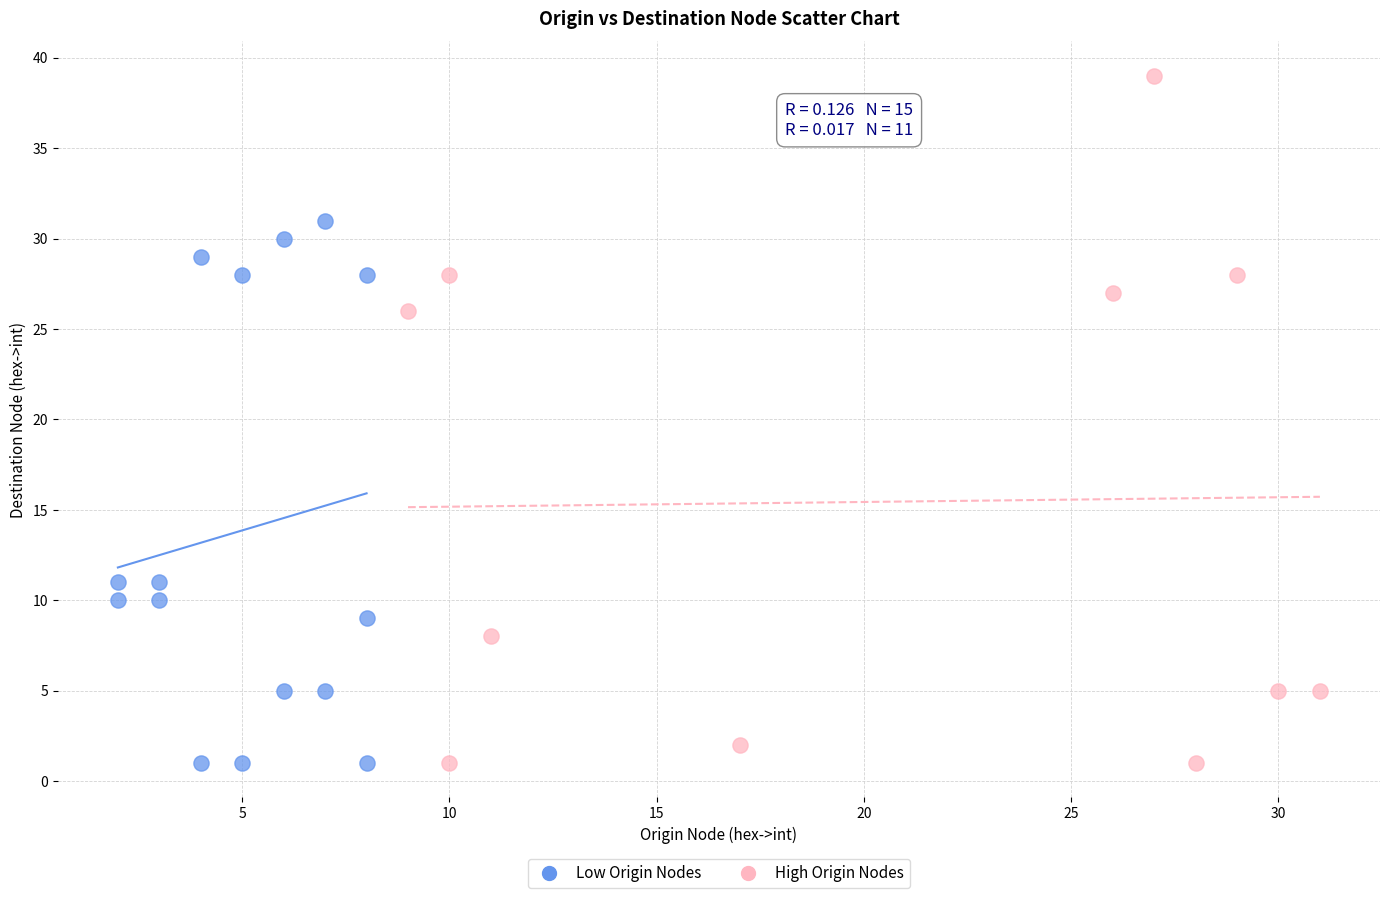

Which series reaches the maximum Y coordinate?

High Origin Nodes